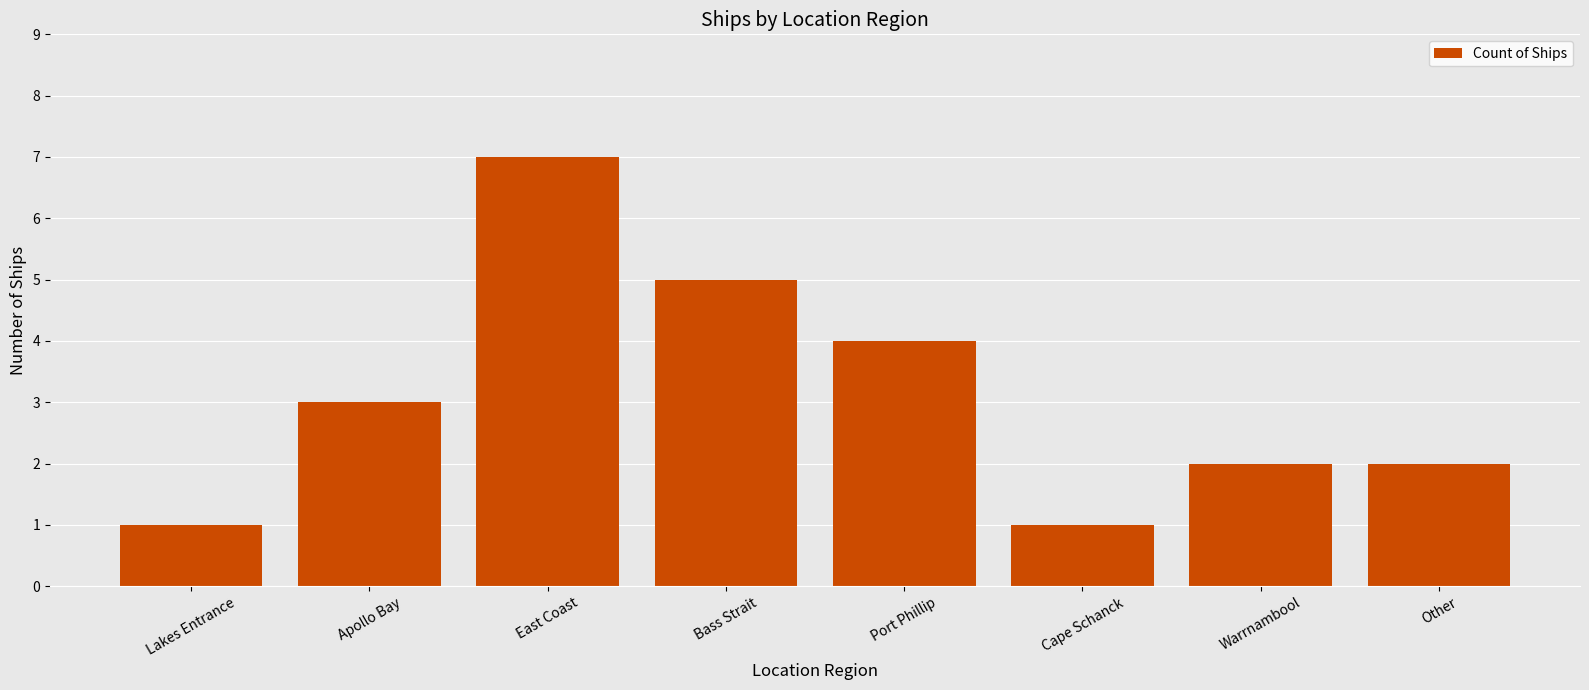

What is the label of the 4th bar from the left?

Bass Strait